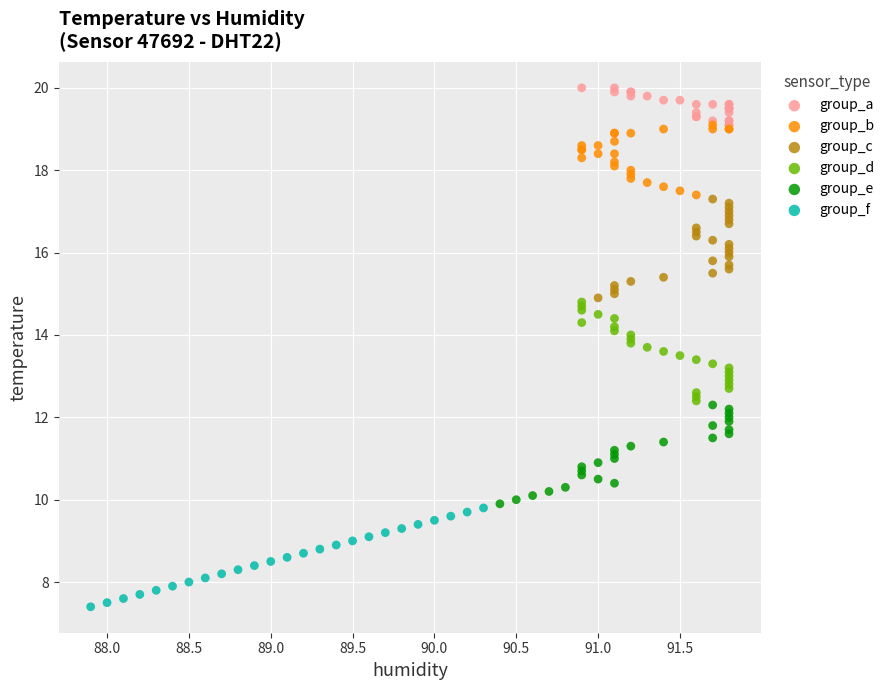

Which series contains the lowest Y value?

group_f